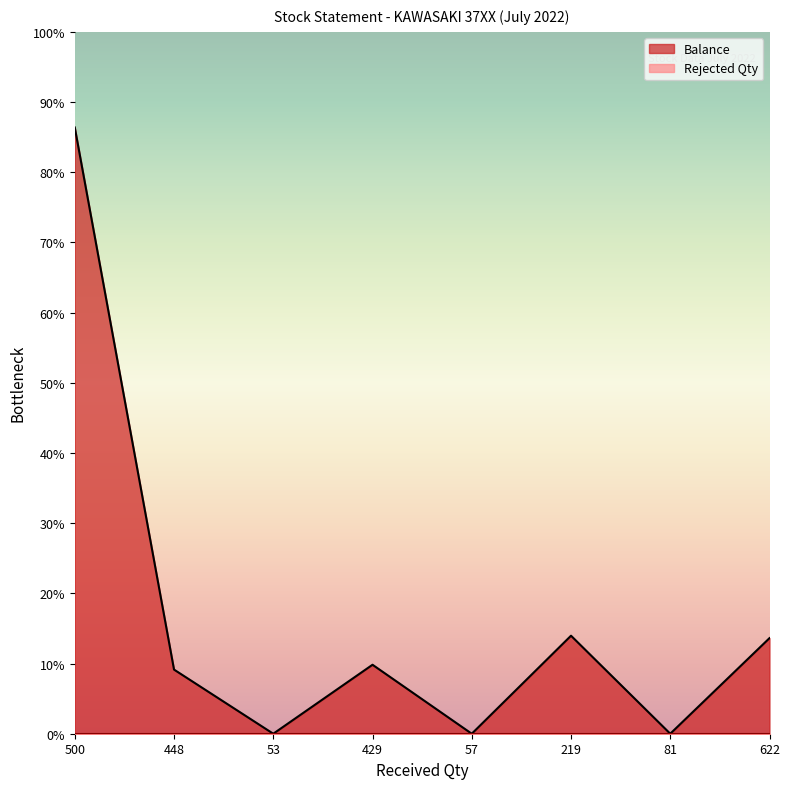

Which label corresponds to the largest value in the chart?

500